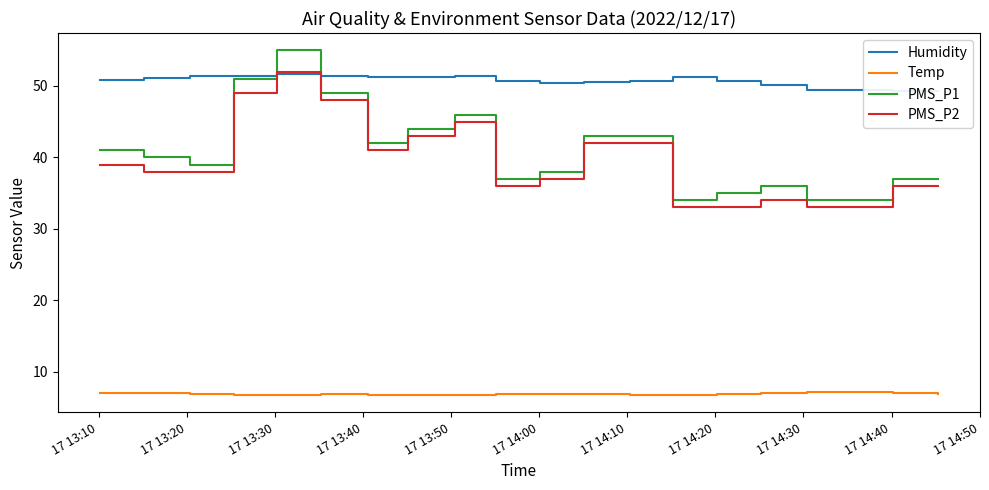

True or false: PMS_P1 and Temp cross at least once.

False